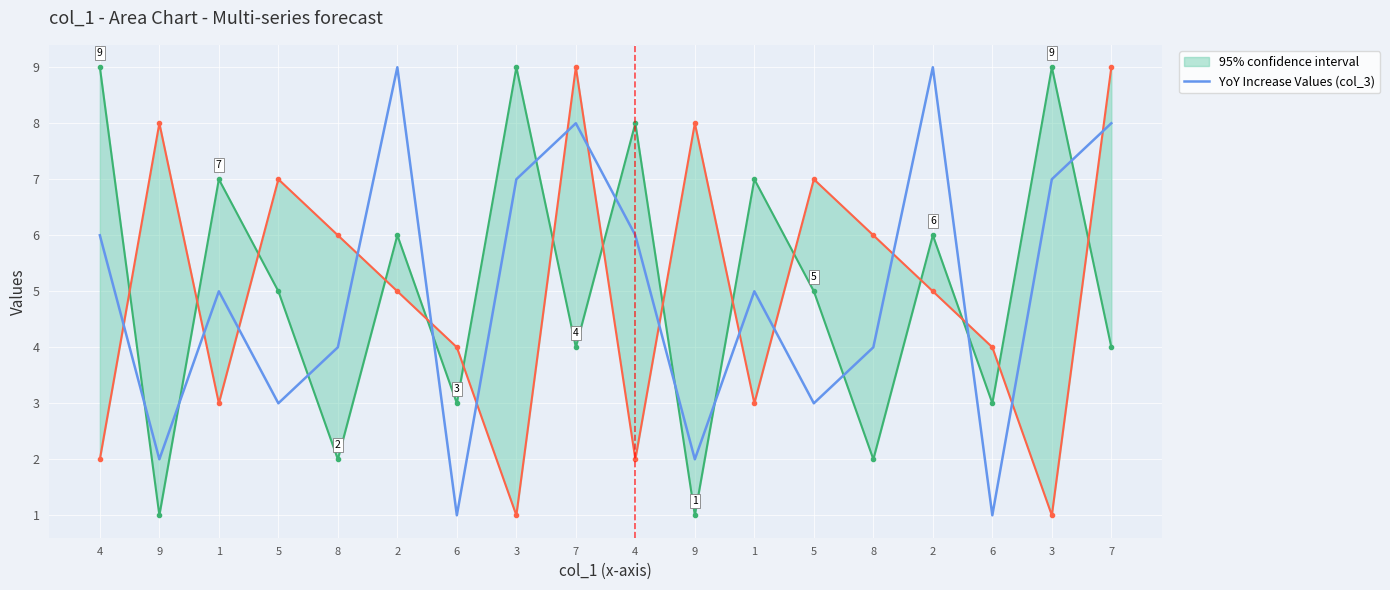

What is the label of the 7th point from the right?

1